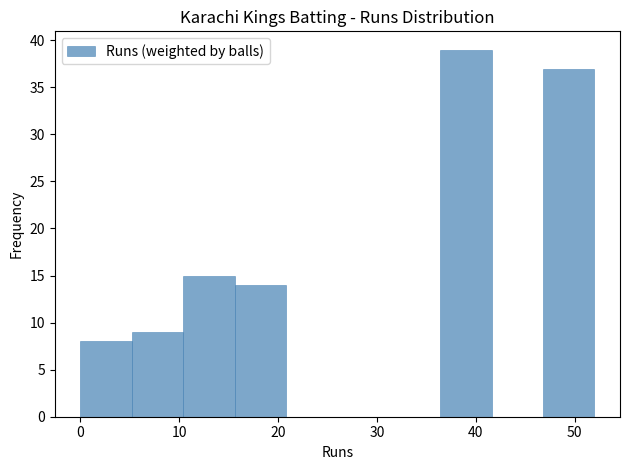

Reading left to right, list every bar in this chart as the range it spans on the x-axis followed by its height. Neither the bar edges nor the heights are printed on the chart, so give them approximately, as read against the axes.

0.0 to 5.2: 8
5.2 to 10.4: 9
10.4 to 15.6: 15
15.6 to 20.8: 14
20.8 to 26.0: 0
26.0 to 31.2: 0
31.2 to 36.4: 0
36.4 to 41.6: 39
41.6 to 46.8: 0
46.8 to 52.0: 37